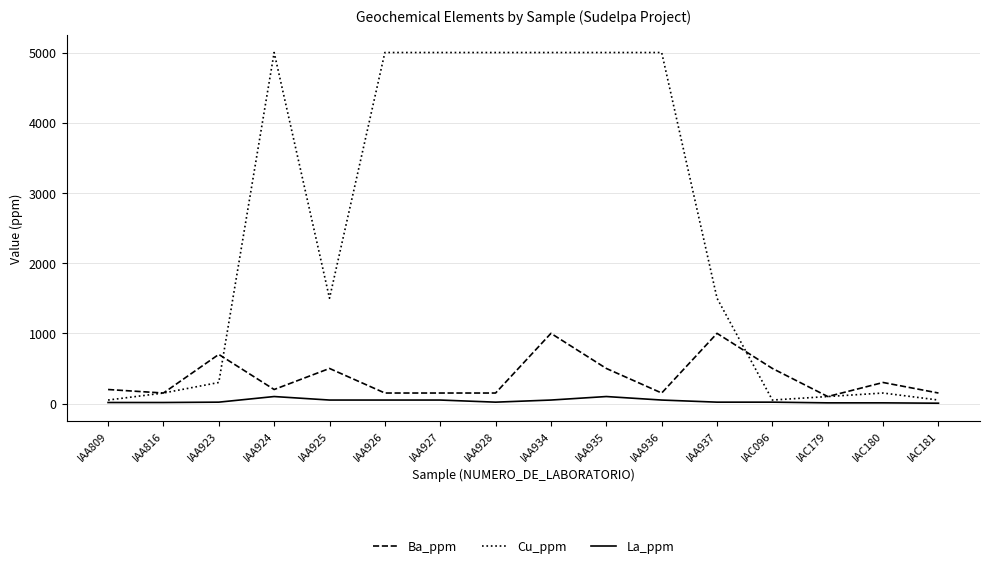

Rank the series by their maximum value, from lowest to highest.

La_ppm, Ba_ppm, Cu_ppm